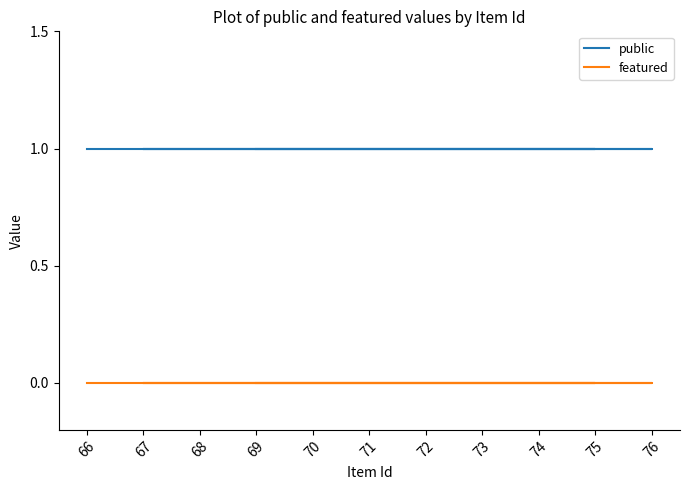

Between 67 and 76, which is larger?

67